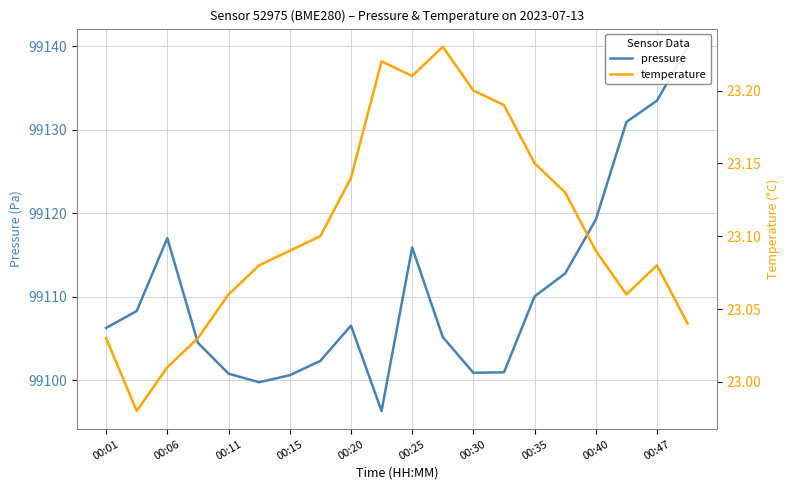

The temperature series shows 13.5 at 00:35. True or false?

False